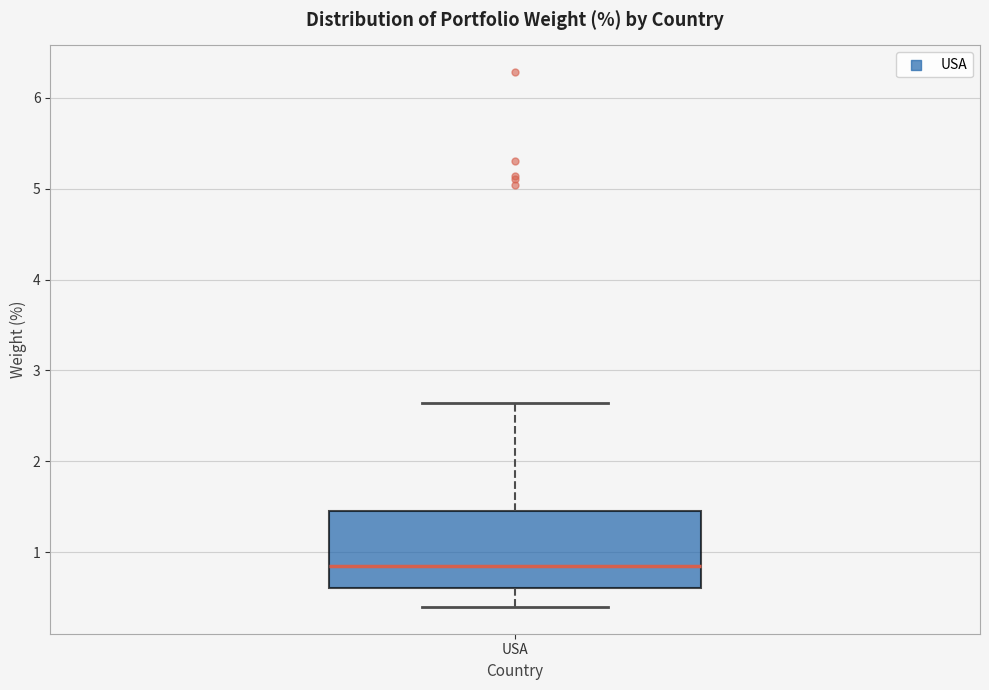

Read this box plot against the y-axis: the position of the median line, the range covered by the box, and the ends of both whiskers. The values are not printed on the chart, so give them approximately, as read against the axis.

median 0.8, box 0.6 to 1.5, whiskers 0.4 to 2.6